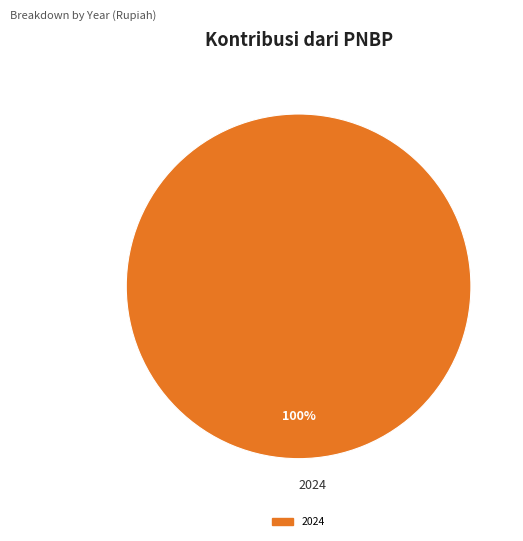

Rank the categories by value from highest to lowest.

2024